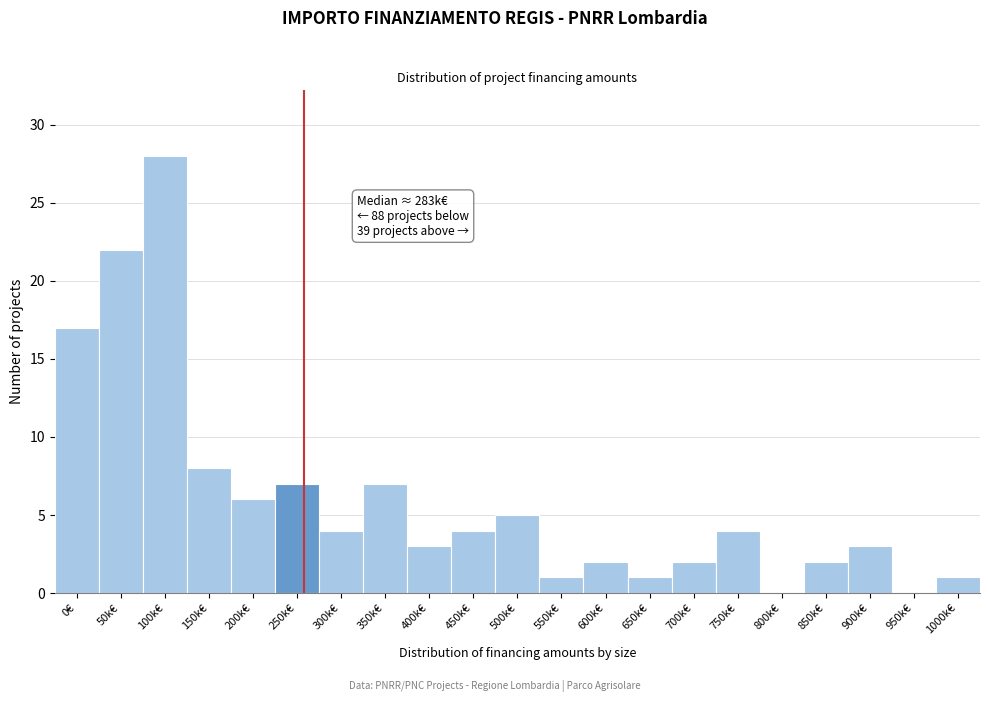

Reading right to left, what are all the values shown in this chart?

1000k€=1	950k€=0	900k€=3	850k€=2	800k€=0	750k€=4	700k€=2	650k€=1	600k€=2	550k€=1	500k€=5	450k€=4	400k€=3	350k€=7	300k€=4	250k€=7	200k€=6	150k€=8	100k€=28	50k€=22	0€=17